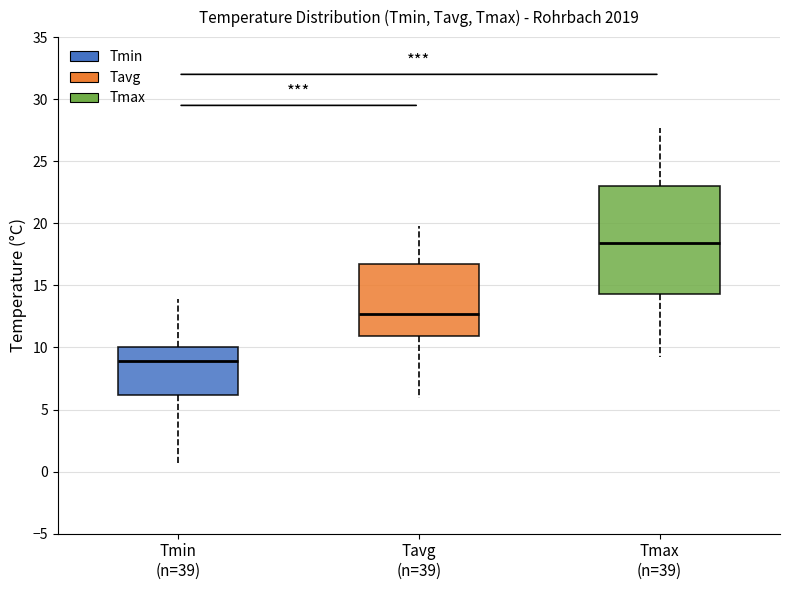

Where is the upper edge of the box for Tmin (n=39) on the y-axis? The values are not printed on the chart, so give them approximately, as read against the axis.

10.0